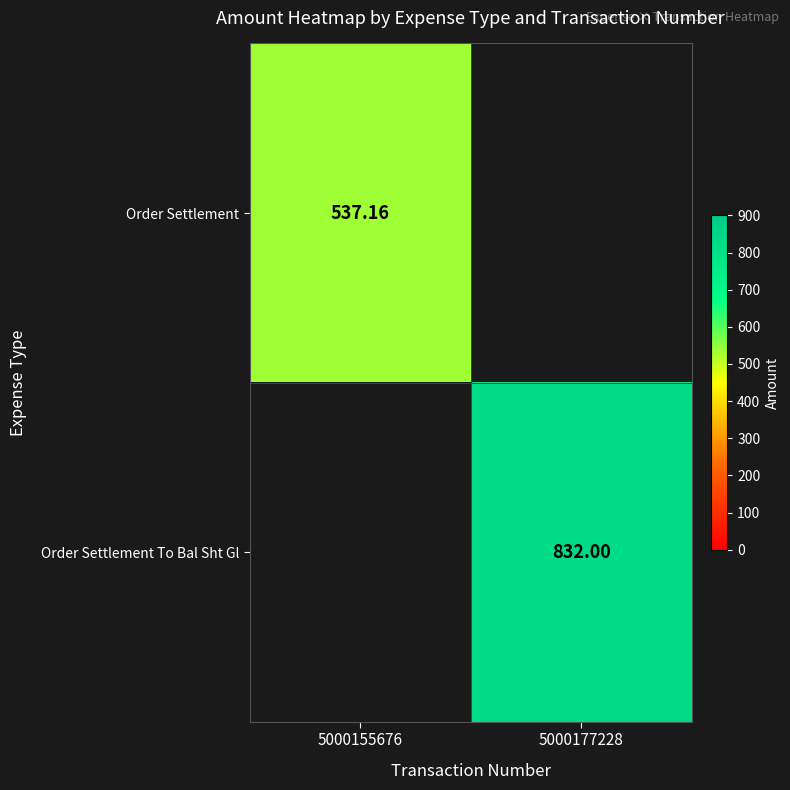

Which category has the lowest value in the Order Settlement series?

5000155676